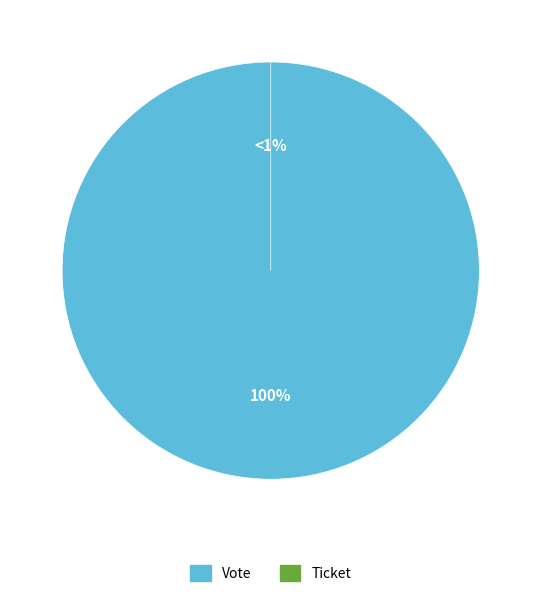

How many segments does this pie chart have?

2